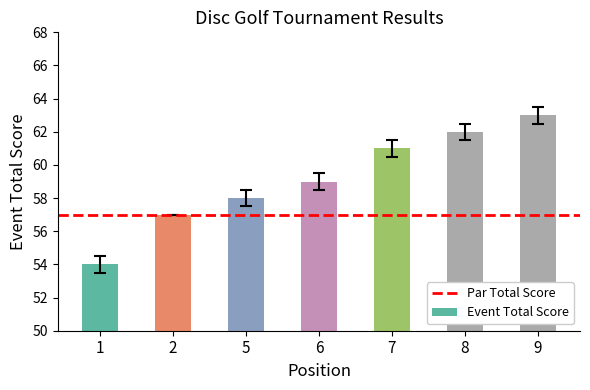

What is the value of the 7th bar from the left?

63